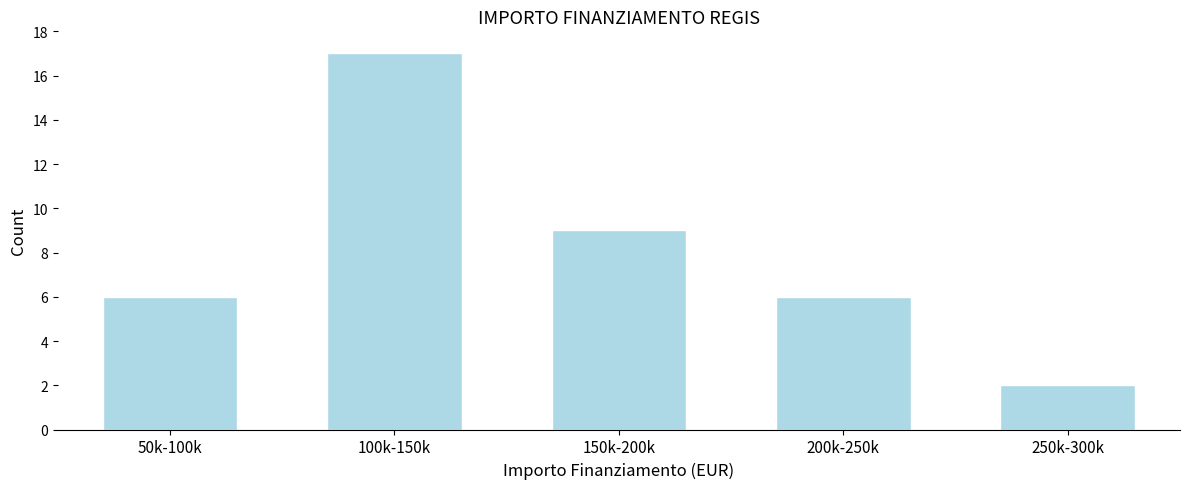

Reading left to right, what are all the values shown in this chart?

6	17	9	6	2